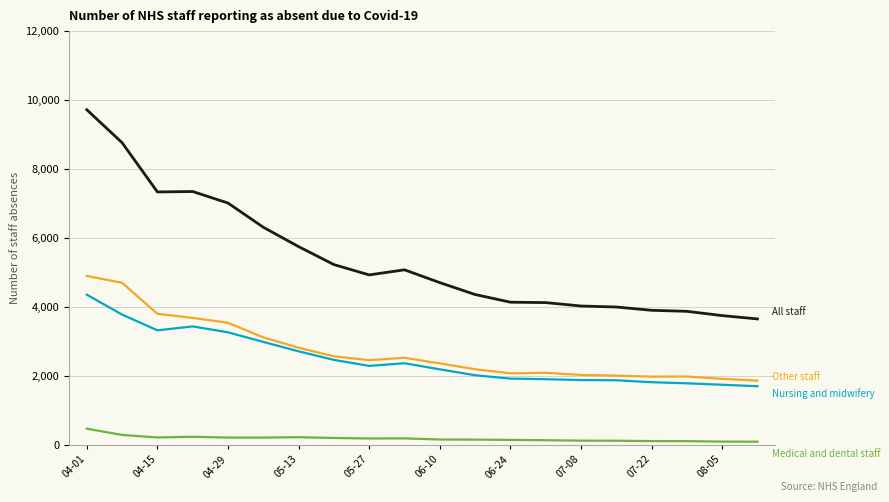

What is the maximum value shown in the chart?

9719